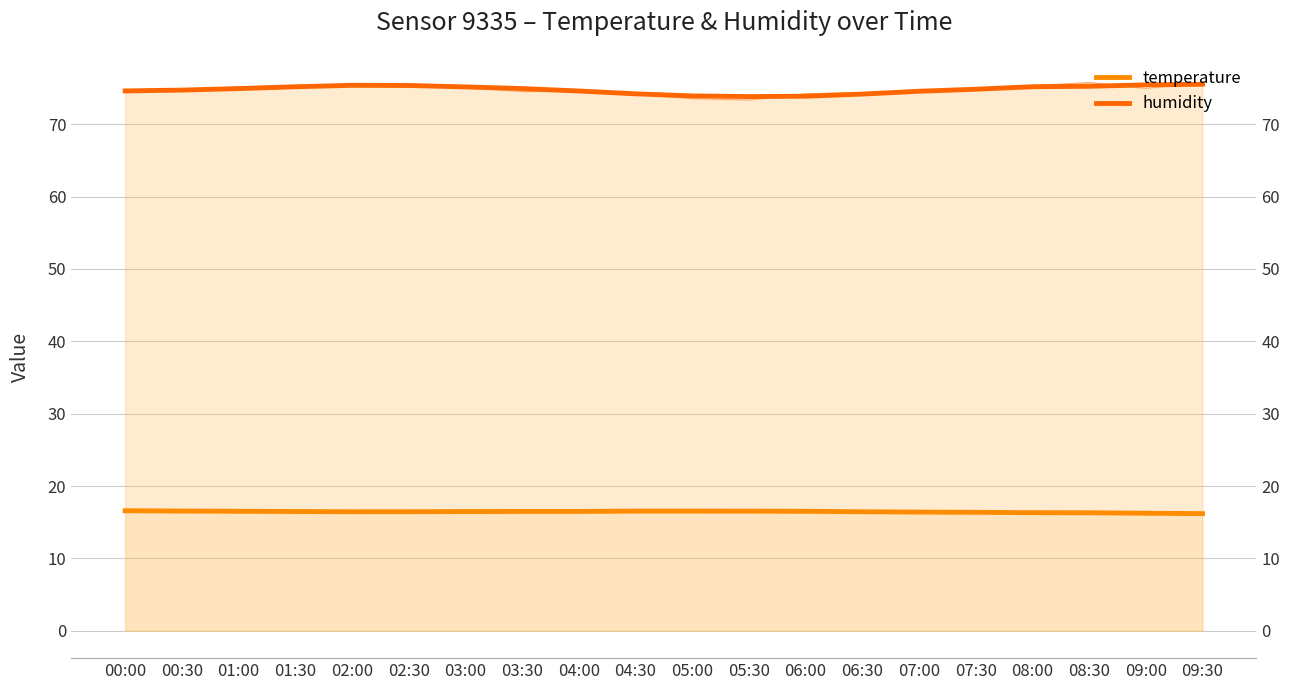

True or false: temperature has more than 2 points higher than both neighbors.

False